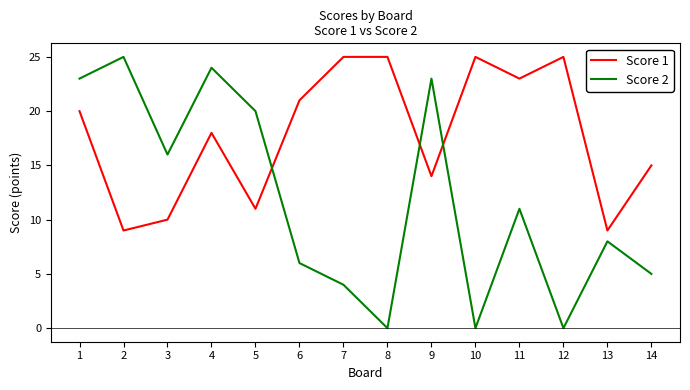

Read the Score 1 value at 5.

11